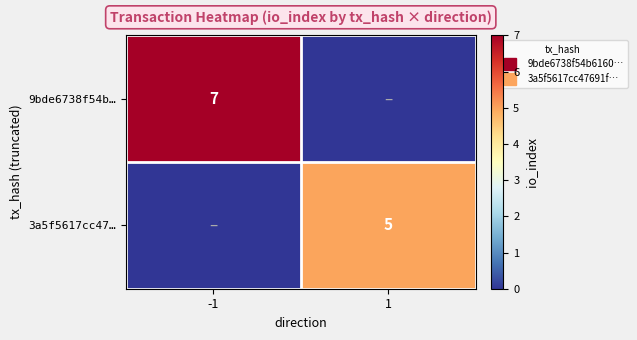

Which series has the widest spread of values?

9bde6738f54b…